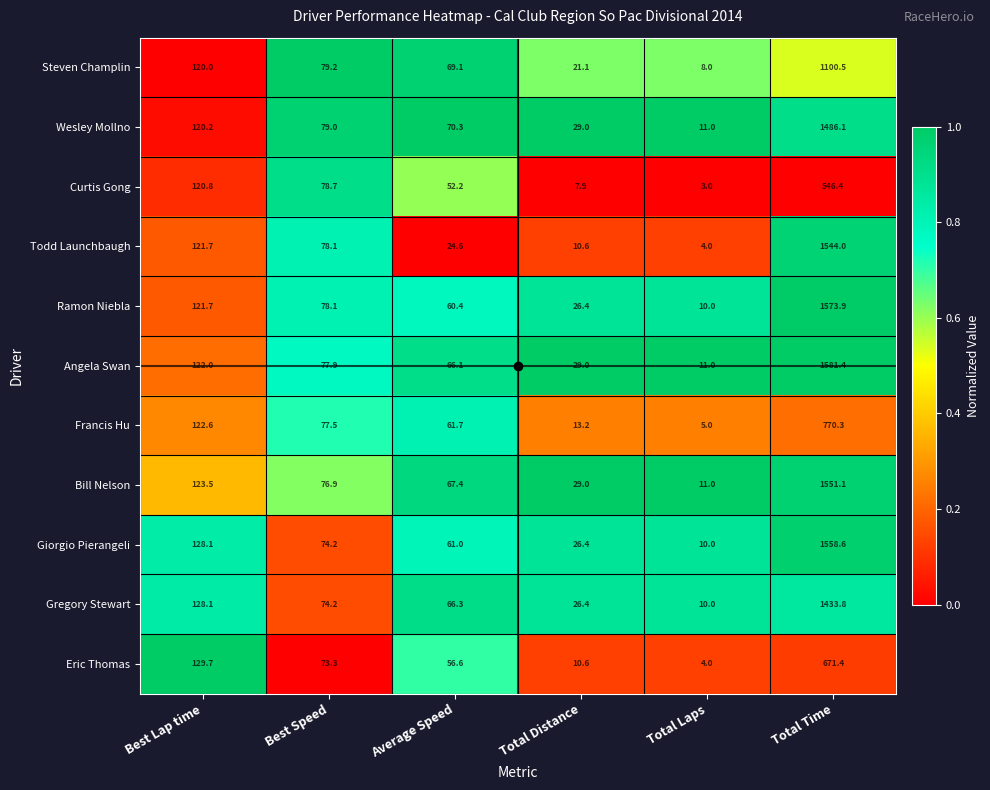

How many series are shown in this chart?

11